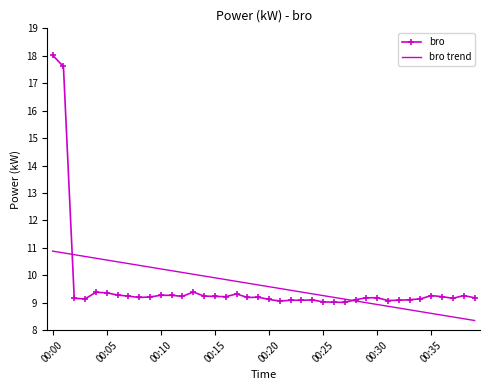

Which series has the widest spread of values?

bro